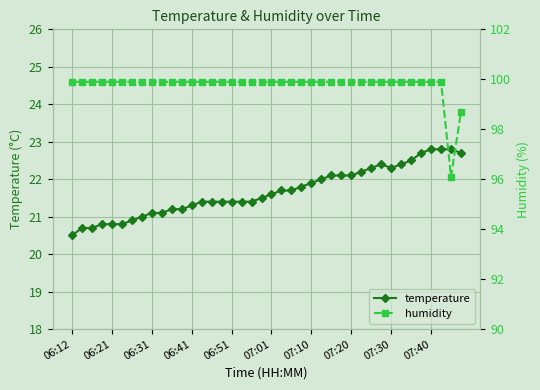

Reading left to right, transcribe all the data shown in this chart.

temperature: 20.5	20.7	20.7	20.8	20.8	20.8	20.9	21.0	21.1	21.1	21.2	21.2	21.3	21.4	21.4	21.4	21.4	21.4	21.4	21.5	21.6	21.7	21.7	21.8	21.9	22.0	22.1	22.1	22.1	22.2	22.3	22.4	22.3	22.4	22.5	22.7	22.8	22.8	22.8	22.7
humidity: 99.9	99.9	99.9	99.9	99.9	99.9	99.9	99.9	99.9	99.9	99.9	99.9	99.9	99.9	99.9	99.9	99.9	99.9	99.9	99.9	99.9	99.9	99.9	99.9	99.9	99.9	99.9	99.9	99.9	99.9	99.9	99.9	99.9	99.9	99.9	99.9	99.9	99.9	96.1	98.7